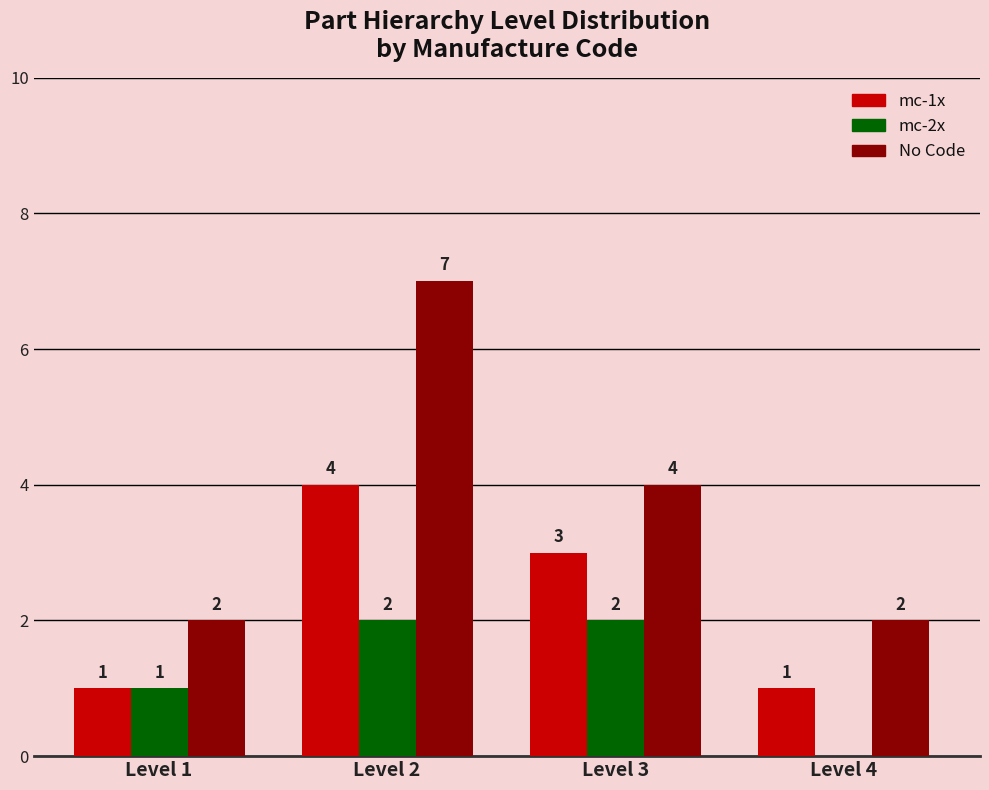

Reading left to right, extract all data points from this chart.

mc-1x: Level 1=1	Level 2=4	Level 3=3	Level 4=1
mc-2x: Level 1=1	Level 2=2	Level 3=2	Level 4=0
No Code: Level 1=2	Level 2=7	Level 3=4	Level 4=2